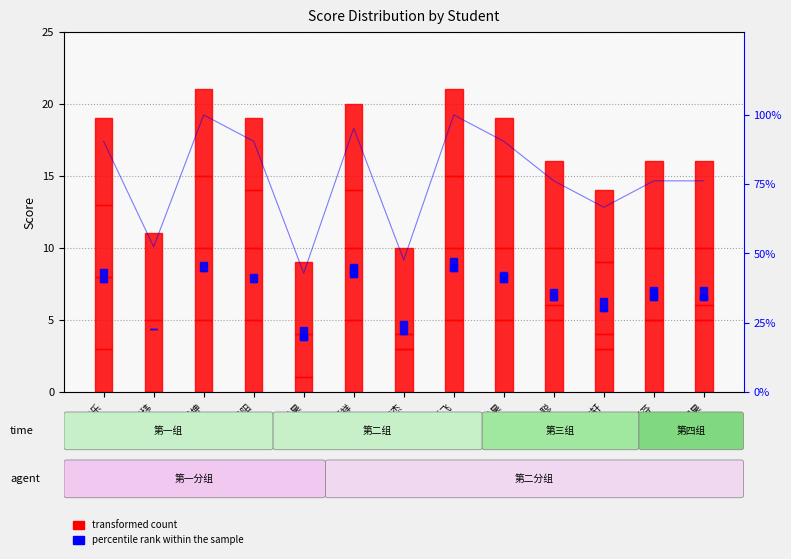

At which category is the sum across all series the highest?

李天祥